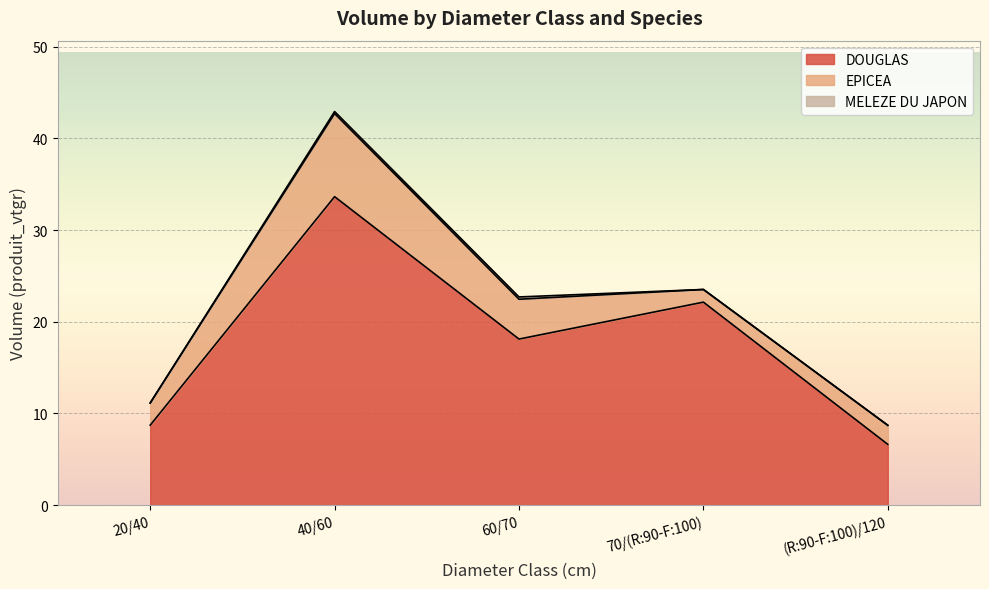

Count the number of categories in the chart.

5